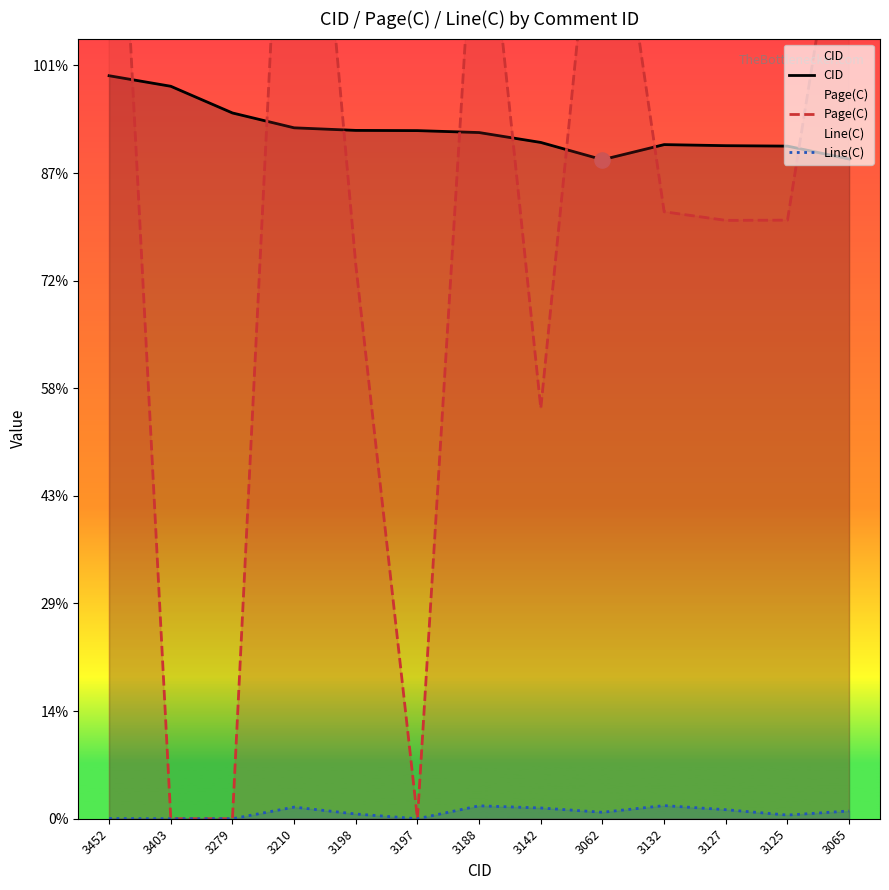

Which series has the largest total across all categories?

CID